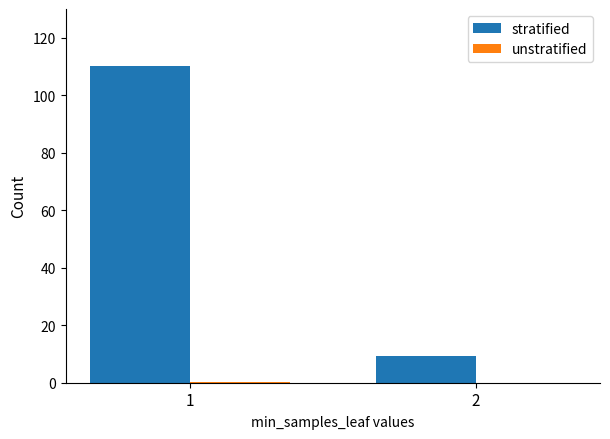

What is the maximum value for stratified?

110.0